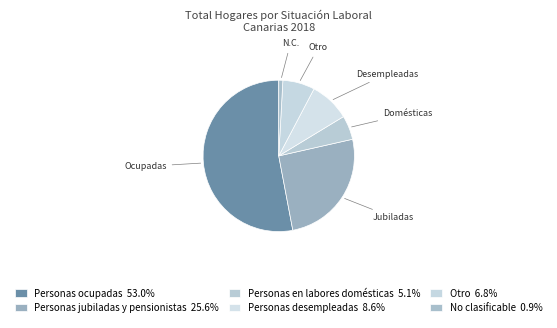

What is the largest slice in the pie chart?

Personas ocupadas